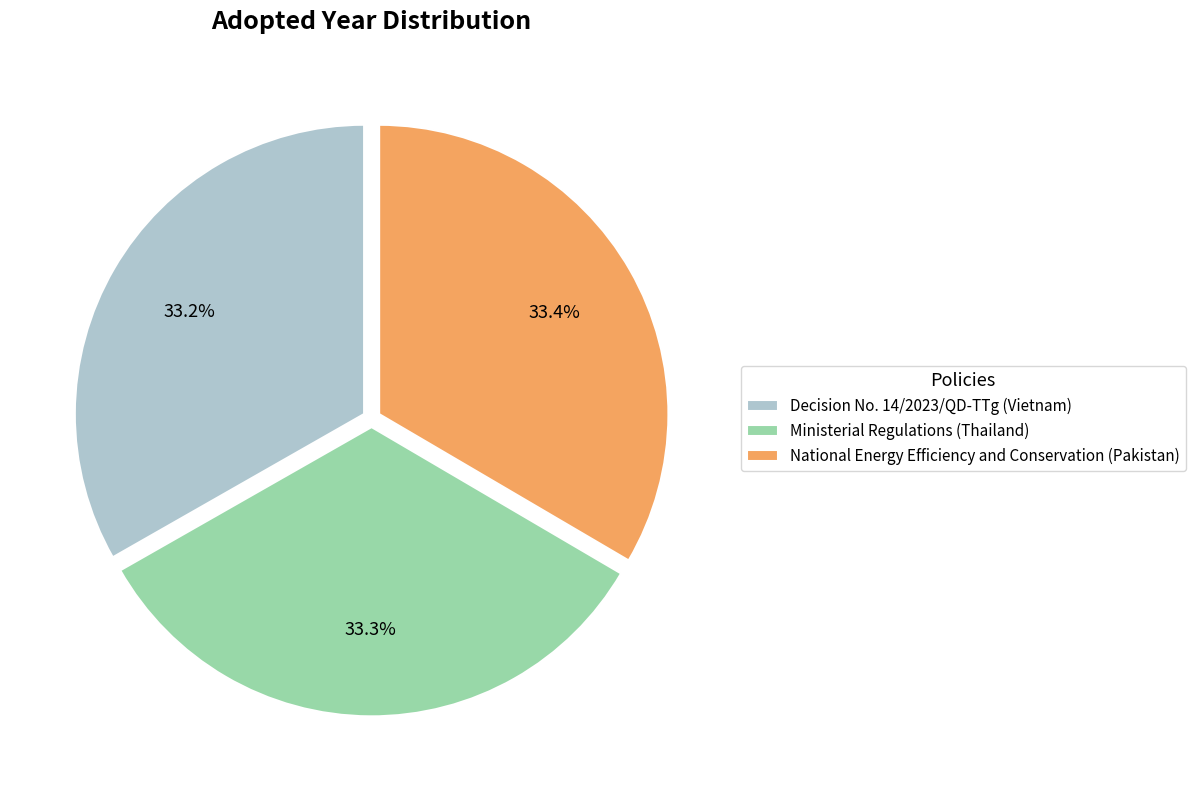

The Decision No. 14/2023/QD-TTg (Vietnam) slice represents 33% of the pie. True or false?

True